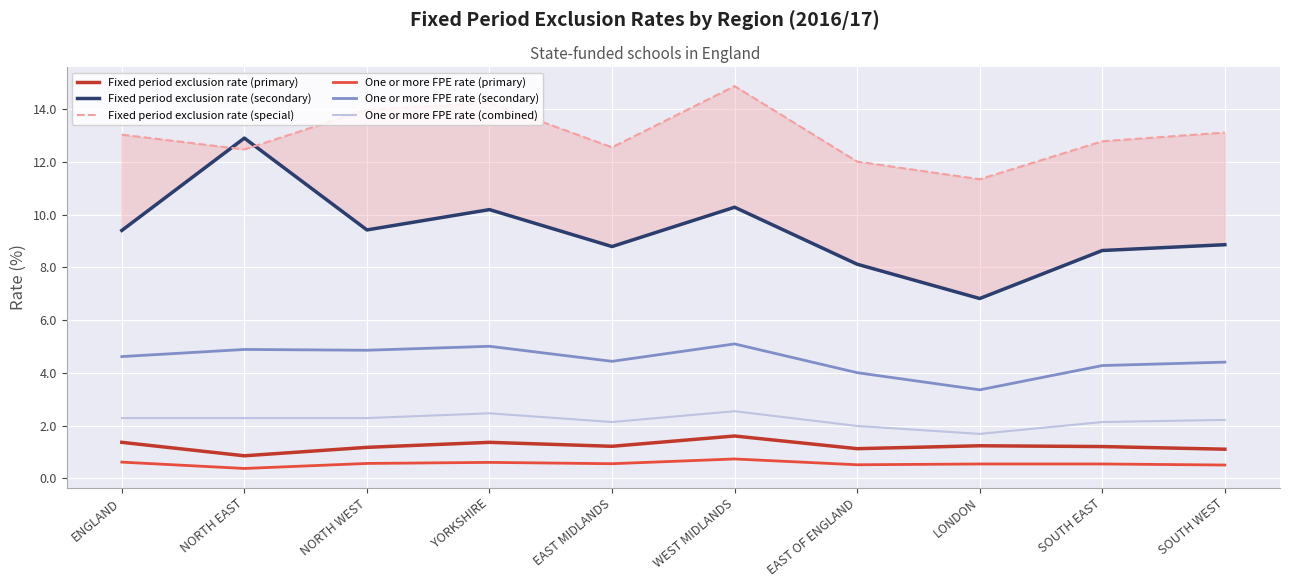

True or false: Fixed period exclusion rate (special) and Fixed period exclusion rate (primary) intersect in this chart.

False